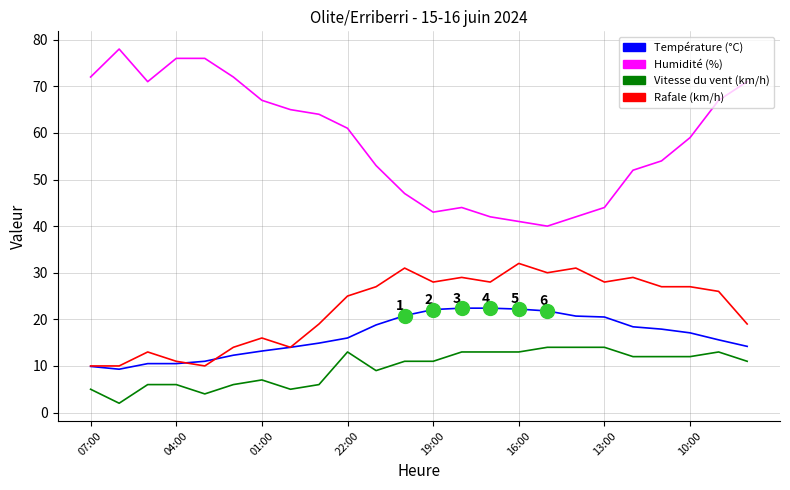

List the series in order of their peak value, lowest first.

Vitesse du vent (km/h), Température (°C), Rafale (km/h), Humidité (%)